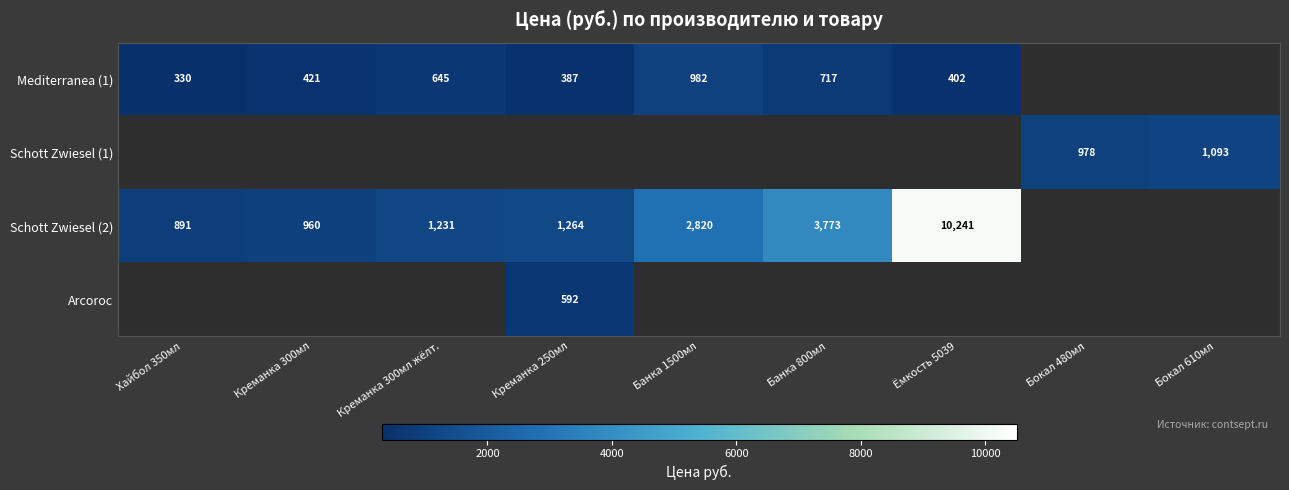

What is the greatest value displayed?

10241.0